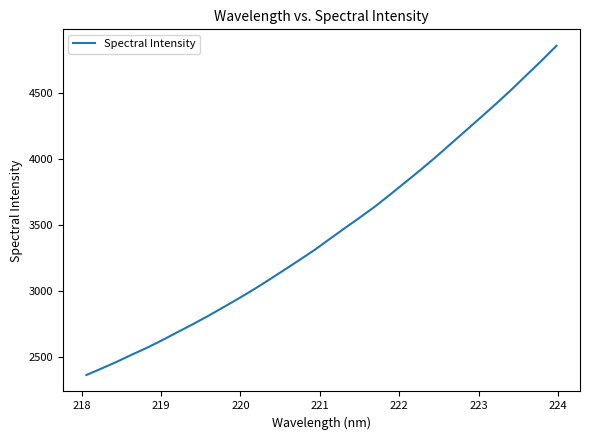

Reading left to right, list all the values displayed in this chart.

2362.6	2412.0	2462.6	2517.2	2569.3	2626.7	2687.2	2746.8	2808.8	2874.4	2940.6	3009.1	3081.6	3156.1	3231.1	3307.6	3390.6	3473.2	3554.4	3637.5	3728.4	3821.1	3914.5	4011.3	4112.4	4213.2	4314.6	4416.9	4522.4	4633.2	4743.5	4857.6